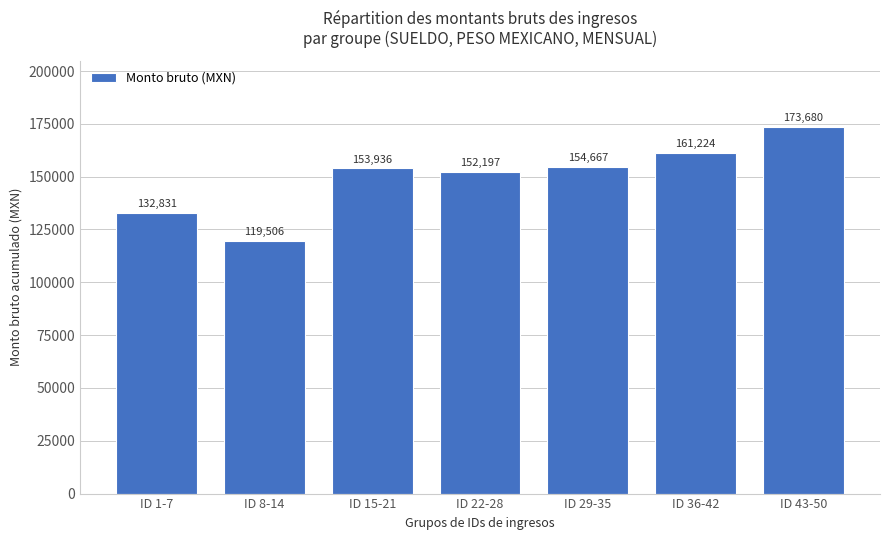

Count the number of categories in the chart.

7